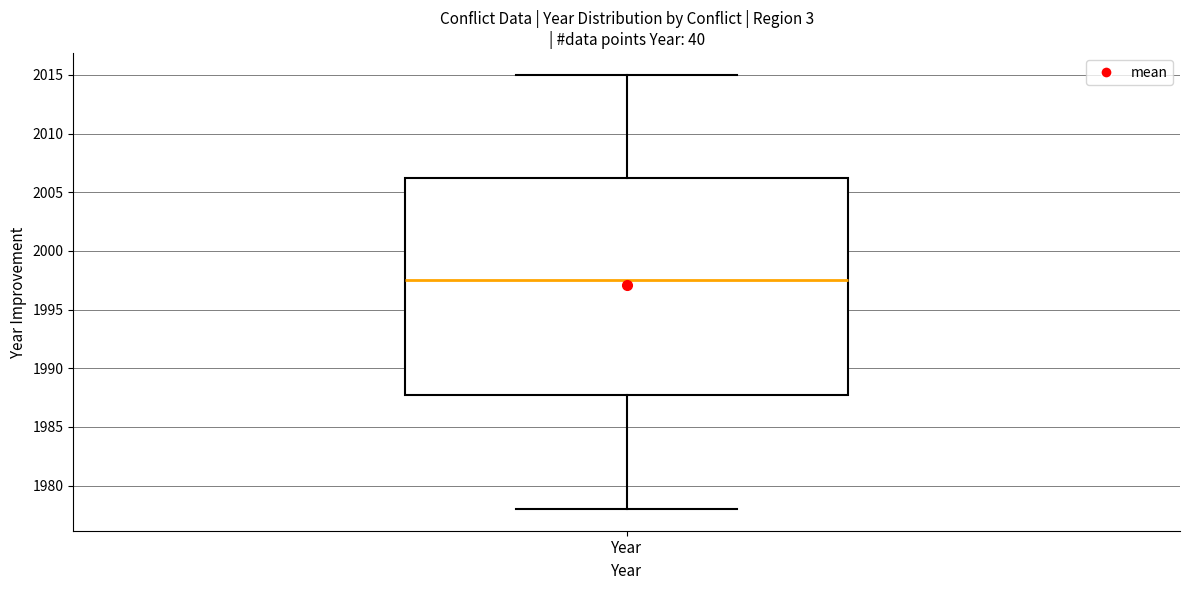

Read this box plot against the y-axis: the position of the median line, the range covered by the box, and the ends of both whiskers. The values are not printed on the chart, so give them approximately, as read against the axis.

median 1997.5, box 1988.0 to 2006.5, whiskers 1978.0 to 2015.0